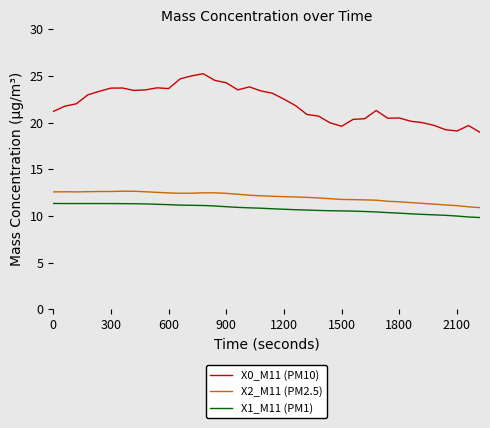

Which series has the widest spread of values?

X0_M11 (PM10)